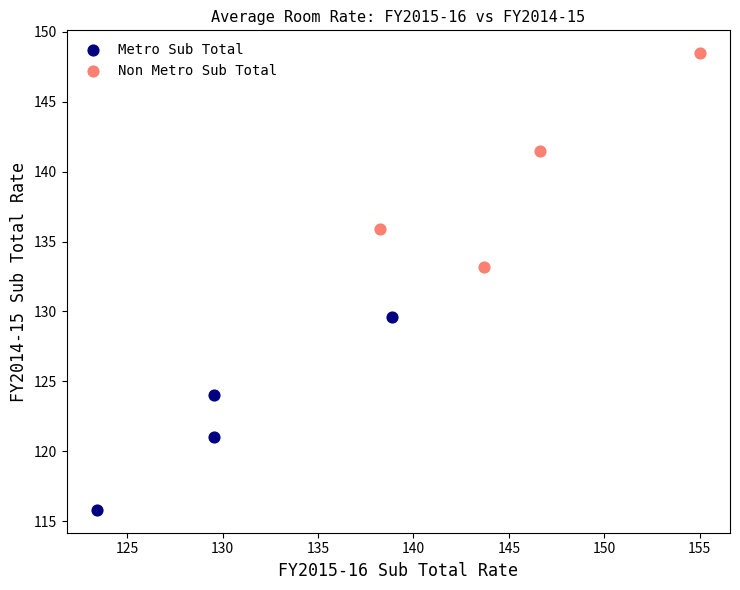

What are all the series names shown in the legend?

Metro Sub Total, Non Metro Sub Total